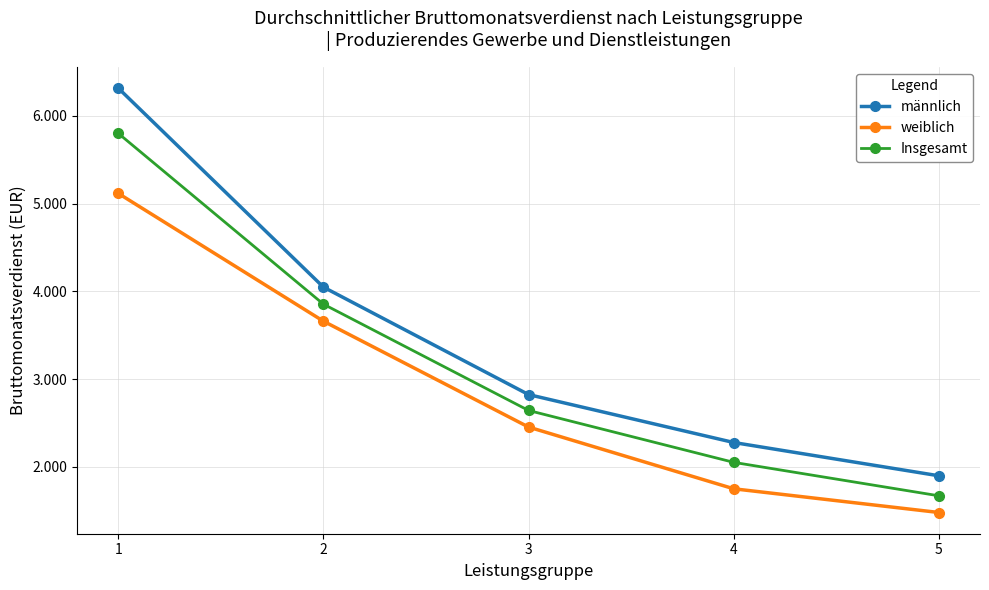

Is this an area chart (filled region under the line)?

No